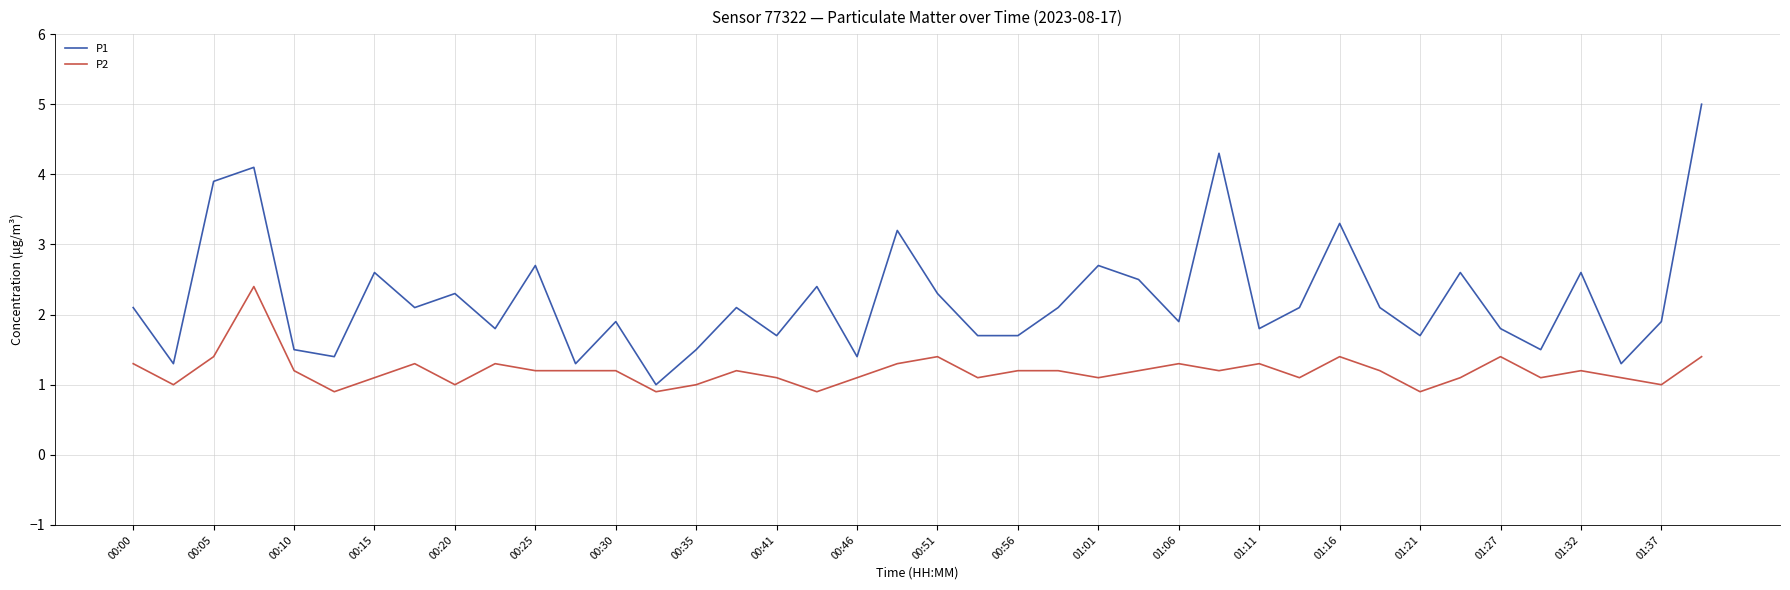

Rank the series by their average value, from lowest to highest.

P2, P1